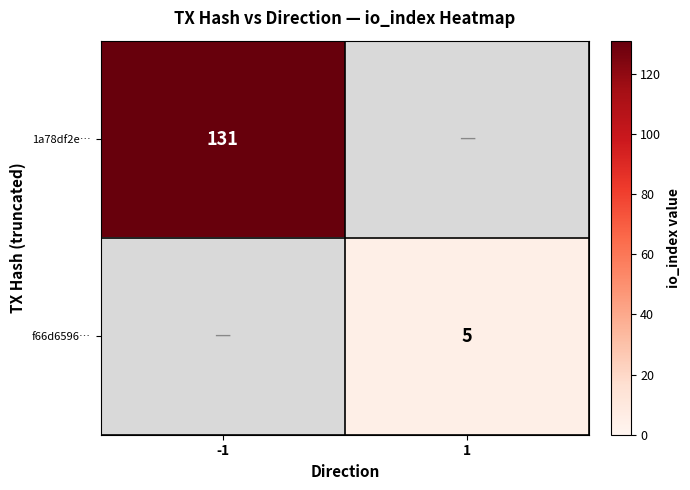

True or false: 1a78df2e… has a value of 131 at -1.

True